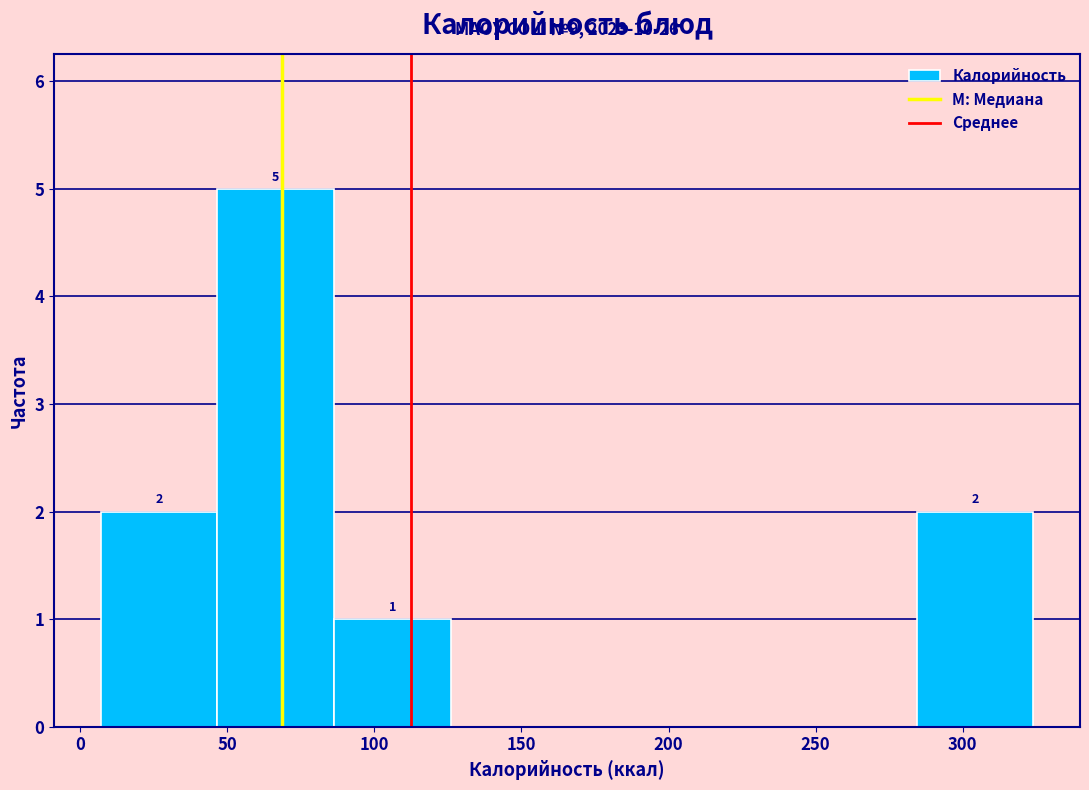

Which range on the x-axis has the tallest bar?

45 to 85